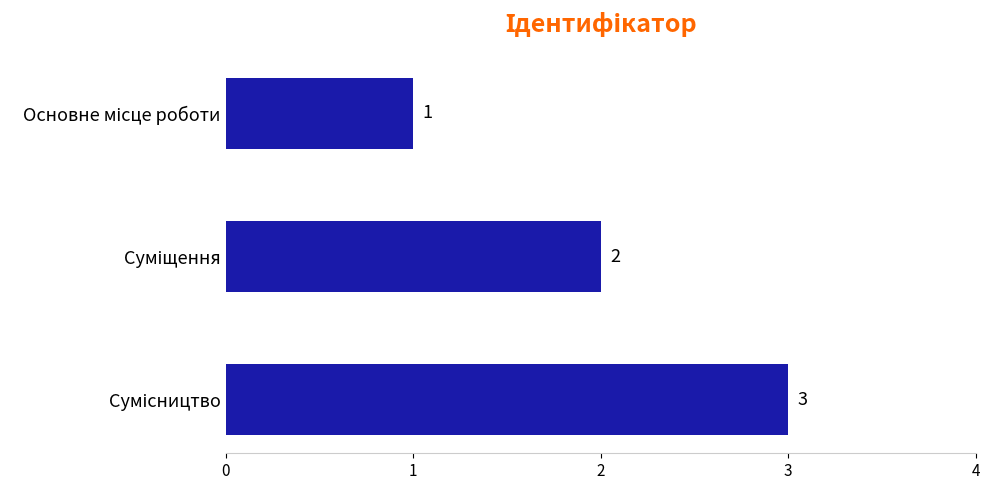

What is the maximum value shown in the chart?

3